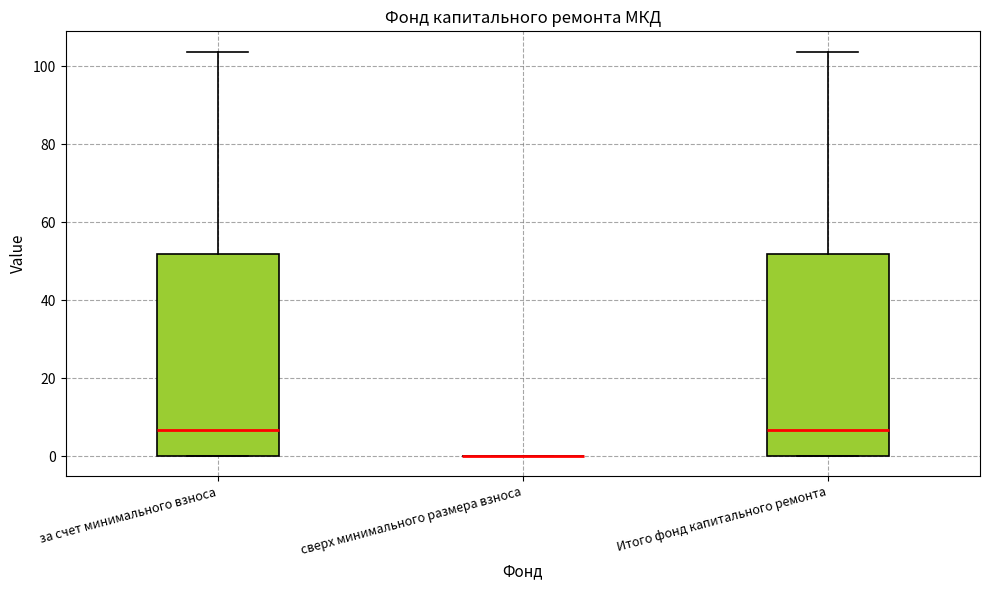

Reading left to right, transcribe this box plot: for each box, give where its median line is, the range the box spans, and where its two whiskers end, as read against the y-axis. The values are not printed on the chart, so give them approximately, as read against the axis.

за счет минимального взноса: median 6, box 0 to 52, whiskers 0 to 104
сверх минимального размера взноса: box collapsed to a line at 0, whiskers 0 to 0
Итого фонд капитального ремонта: median 6, box 0 to 52, whiskers 0 to 104